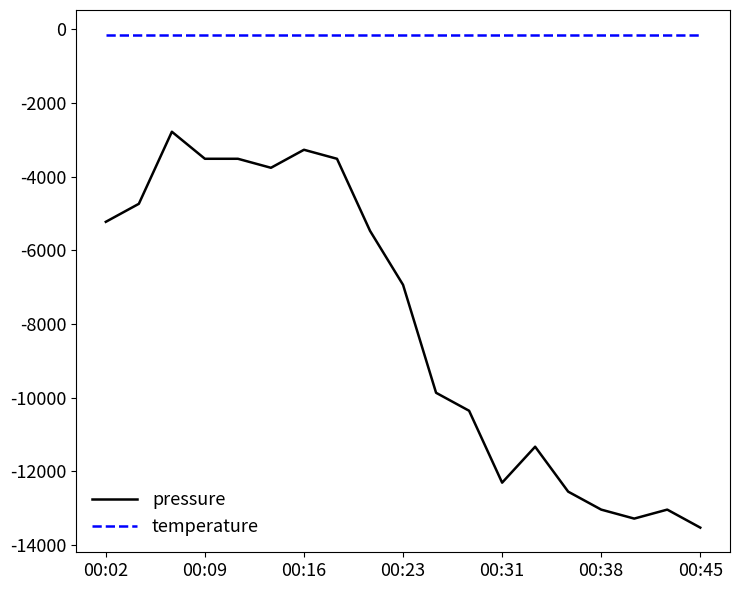

Which series has the largest range (max minus min)?

pressure